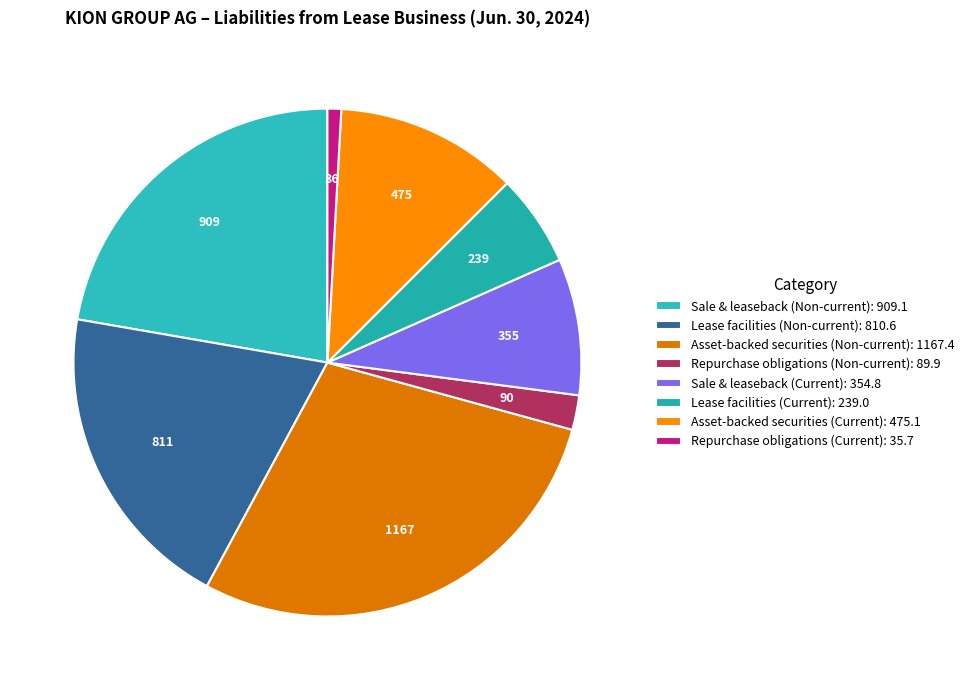

Count the number of slices in the pie.

8